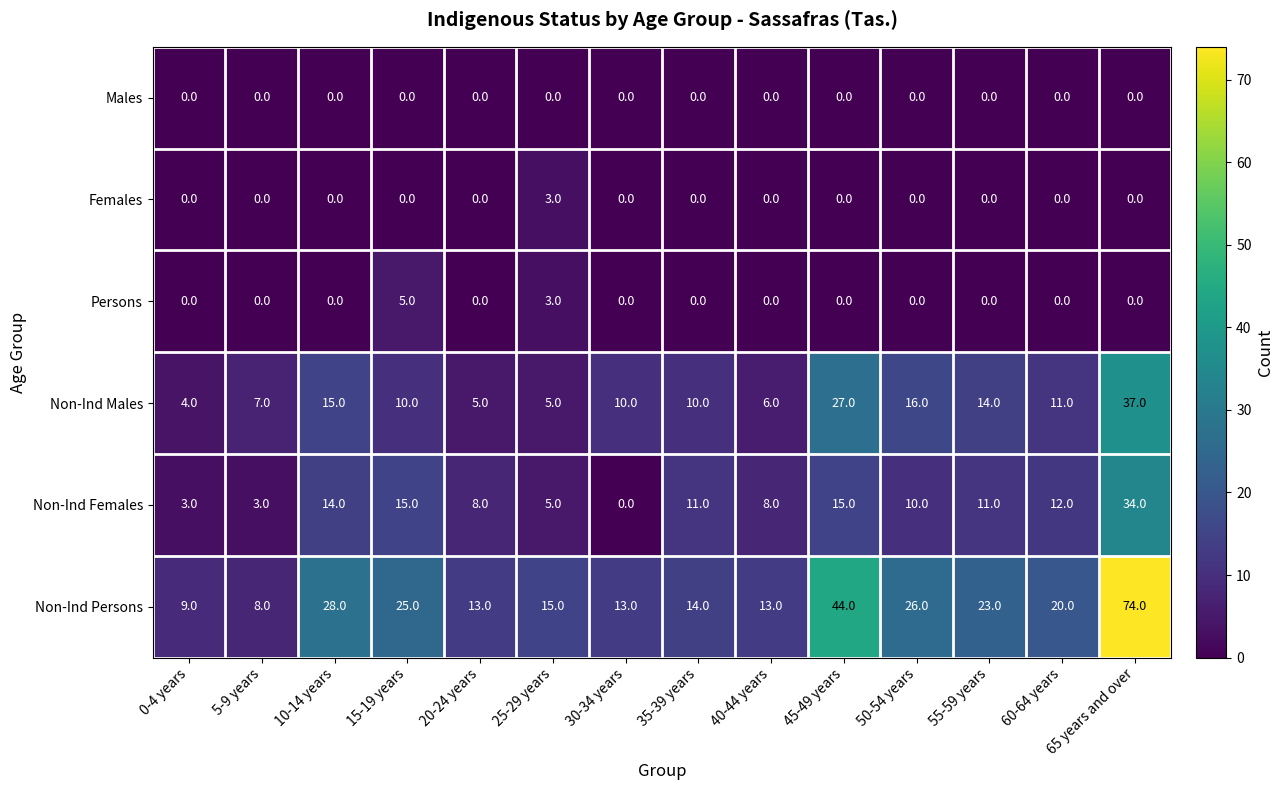

How many distinct data groups are displayed?

6